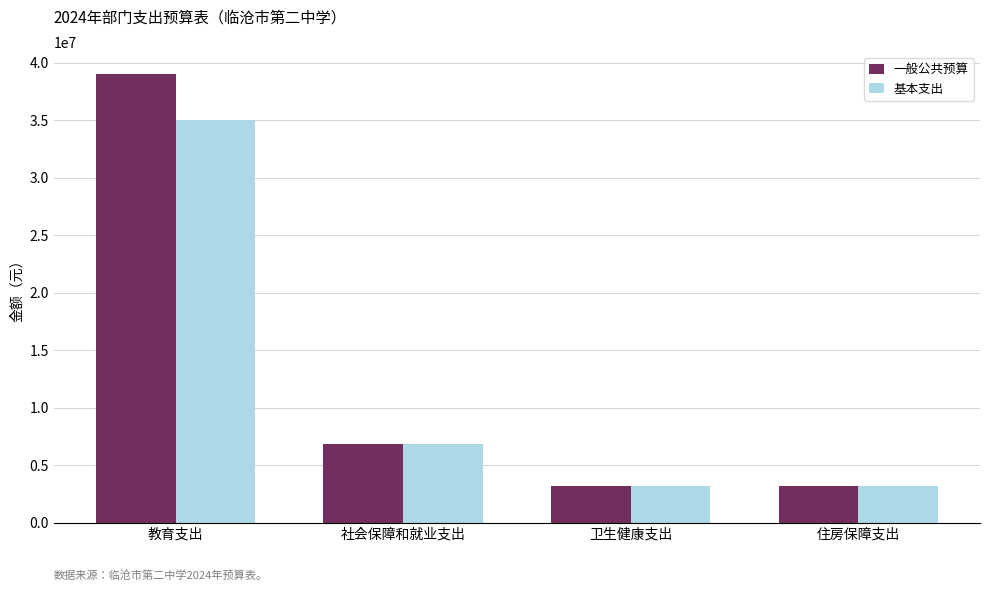

What is the spread (max minus min) of values at 教育支出?

3989880.0